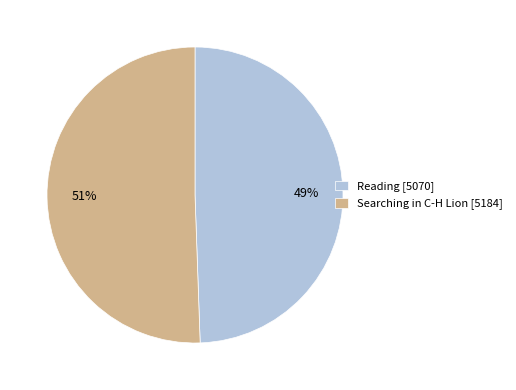

Approximately how many times larger is the value at Reading compared to Searching in C-H Lion?

1.0